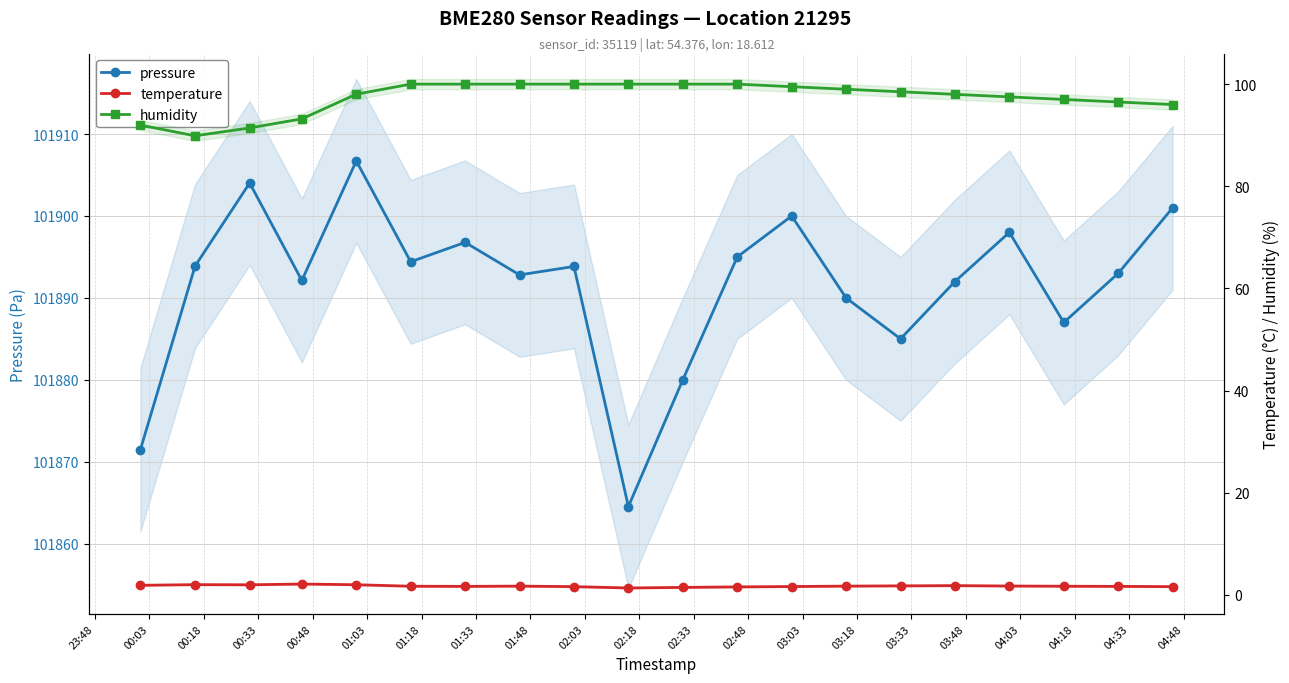

Between 04:33 and 00:18, which is larger?

00:18